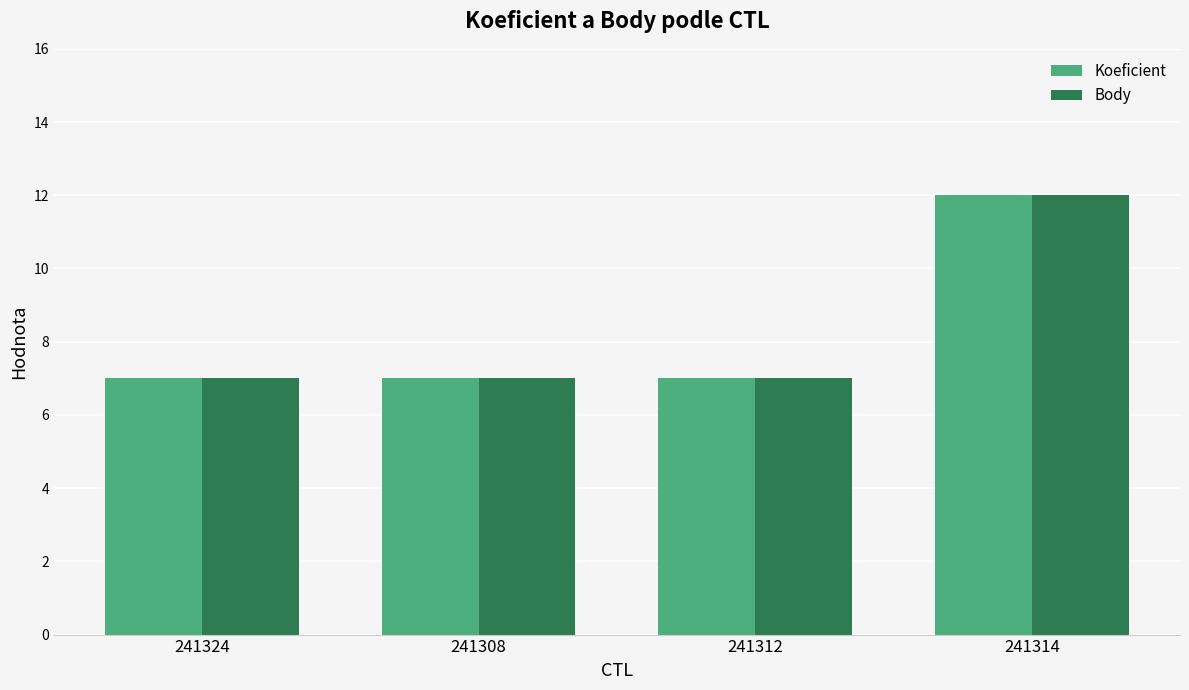

Which category has the highest value in the Body series?

241314